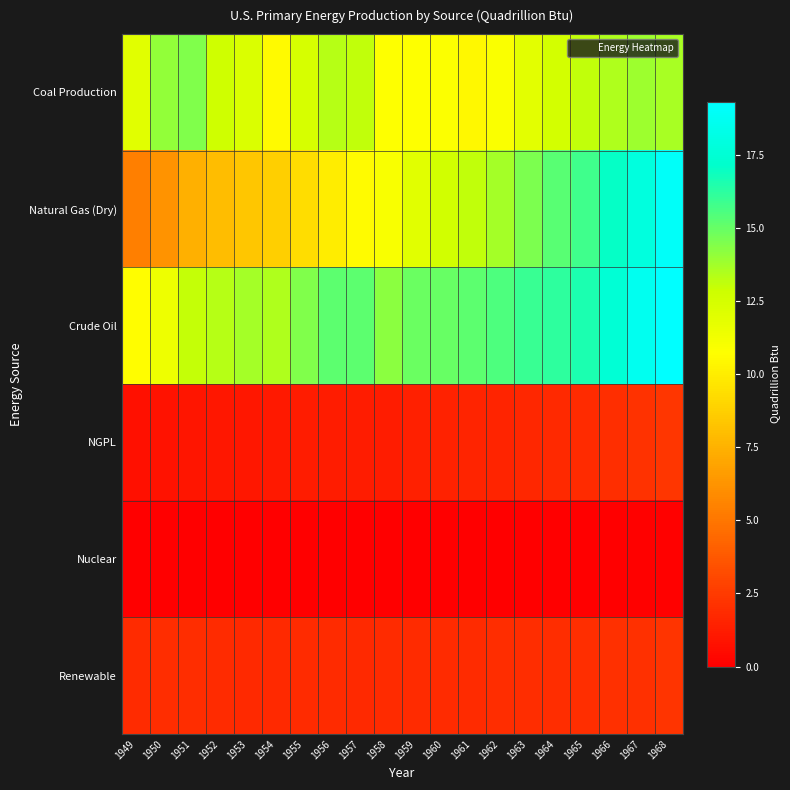

Reading left to right, what are all the values shown in this chart?

Coal Production: 1949=12.0	1950=14.1	1951=14.4	1952=12.7	1953=12.3	1954=10.5	1955=12.4	1956=13.3	1957=13.1	1958=10.8	1959=10.8	1960=10.8	1961=10.4	1962=10.9	1963=11.8	1964=12.5	1965=13.1	1966=13.5	1967=13.8	1968=13.6
Natural Gas (Dry): 1949=5.4	1950=6.2	1951=7.4	1952=8.0	1953=8.3	1954=8.7	1955=9.3	1956=10.0	1957=10.6	1958=10.9	1959=12.0	1960=12.7	1961=13.1	1962=13.7	1963=14.5	1964=15.3	1965=15.8	1966=17.0	1967=17.9	1968=19.1
Crude Oil: 1949=10.7	1950=11.4	1951=13.0	1952=13.3	1953=13.7	1954=13.4	1955=14.4	1956=15.2	1957=15.2	1958=14.2	1959=14.9	1960=14.9	1961=15.2	1962=15.5	1963=16.0	1964=16.2	1965=16.5	1966=17.6	1967=18.7	1968=19.3
NGPL: 1949=0.7	1950=0.8	1951=0.9	1952=1.0	1953=1.1	1954=1.1	1955=1.2	1956=1.3	1957=1.3	1958=1.3	1959=1.4	1960=1.4	1961=1.5	1962=1.6	1963=1.7	1964=1.8	1965=1.9	1966=2.0	1967=2.1	1968=2.3
Nuclear: 1949=0.0	1950=0.0	1951=0.0	1952=0.0	1953=0.0	1954=0.0	1955=0.0	1956=0.0	1957=0.0	1958=0.0	1959=0.0	1960=0.0	1961=0.0	1962=0.0	1963=0.0	1964=0.0	1965=0.0	1966=0.1	1967=0.1	1968=0.1
Renewable: 1949=1.9	1950=1.9	1951=1.9	1952=1.8	1953=1.8	1954=1.8	1955=1.8	1956=1.8	1957=1.8	1958=1.8	1959=1.8	1960=1.8	1961=1.8	1962=1.9	1963=1.9	1964=2.0	1965=2.0	1966=2.0	1967=2.1	1968=2.2